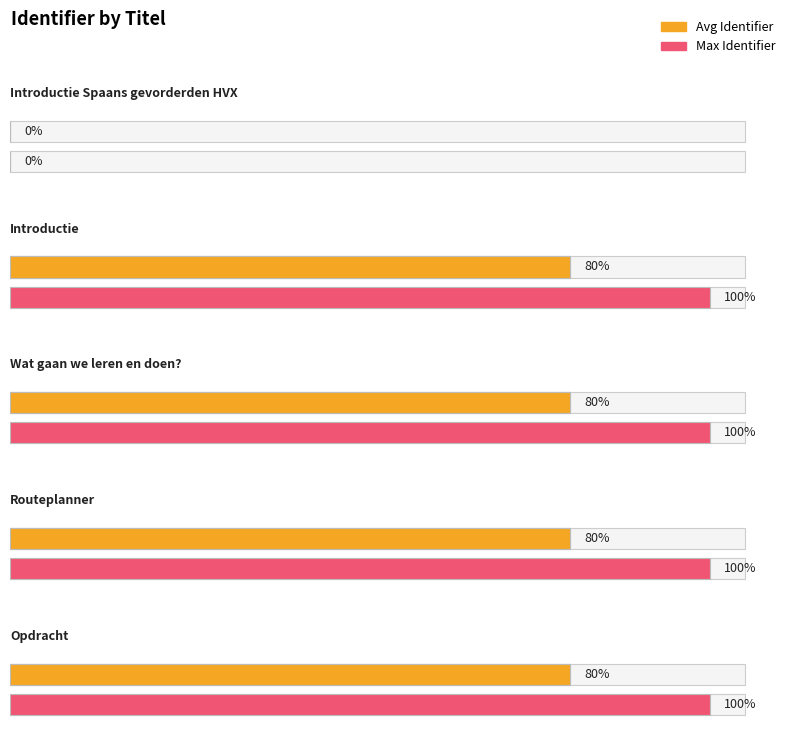

At which label is the value closest to 3301643?

Introductie